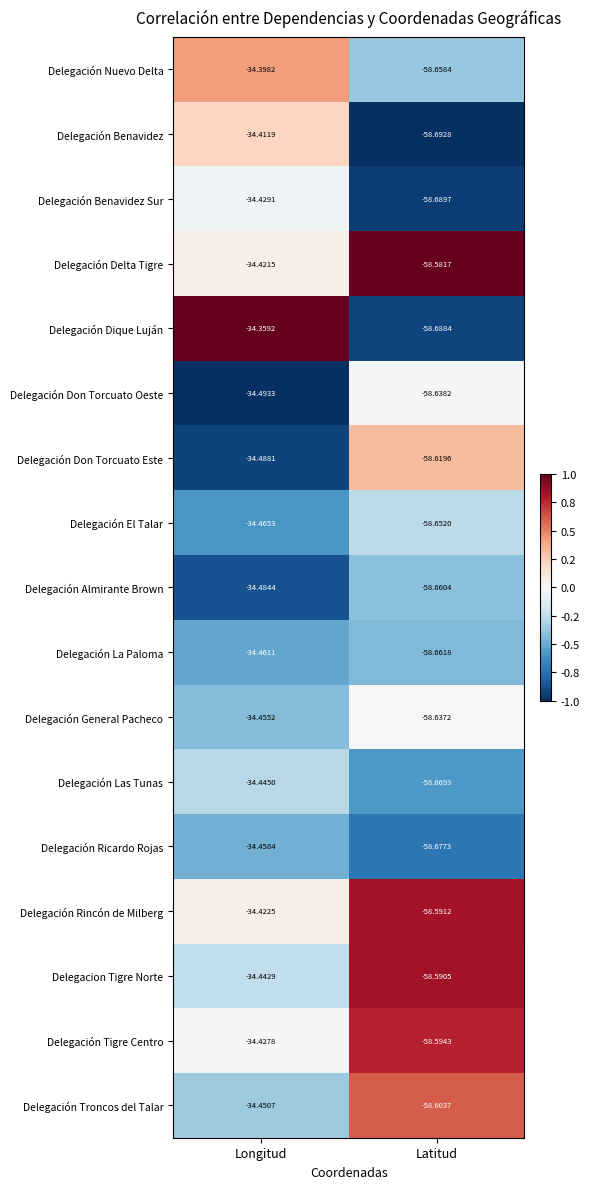

Which series has the largest range (max minus min)?

Delegación Dique Luján